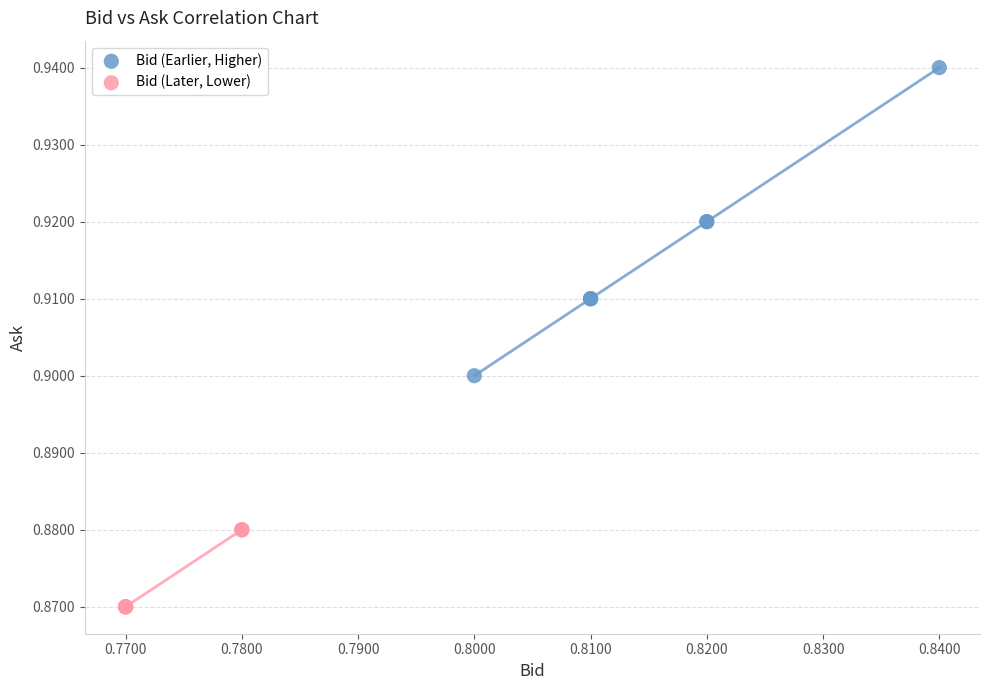

Which series contains the highest Y value?

Bid (Earlier, Higher)